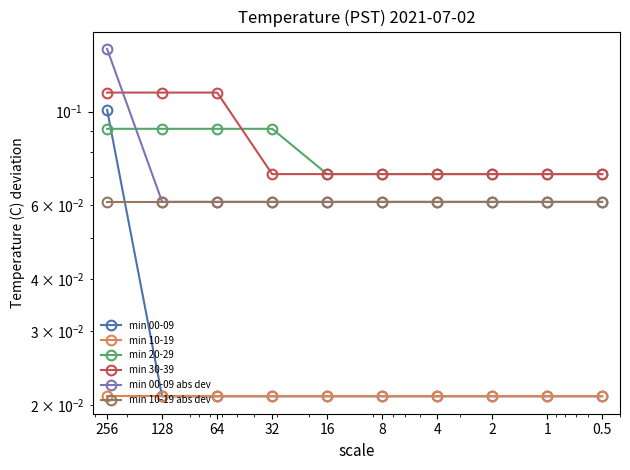

What is the difference between the highest and lowest values at 64?

0.1